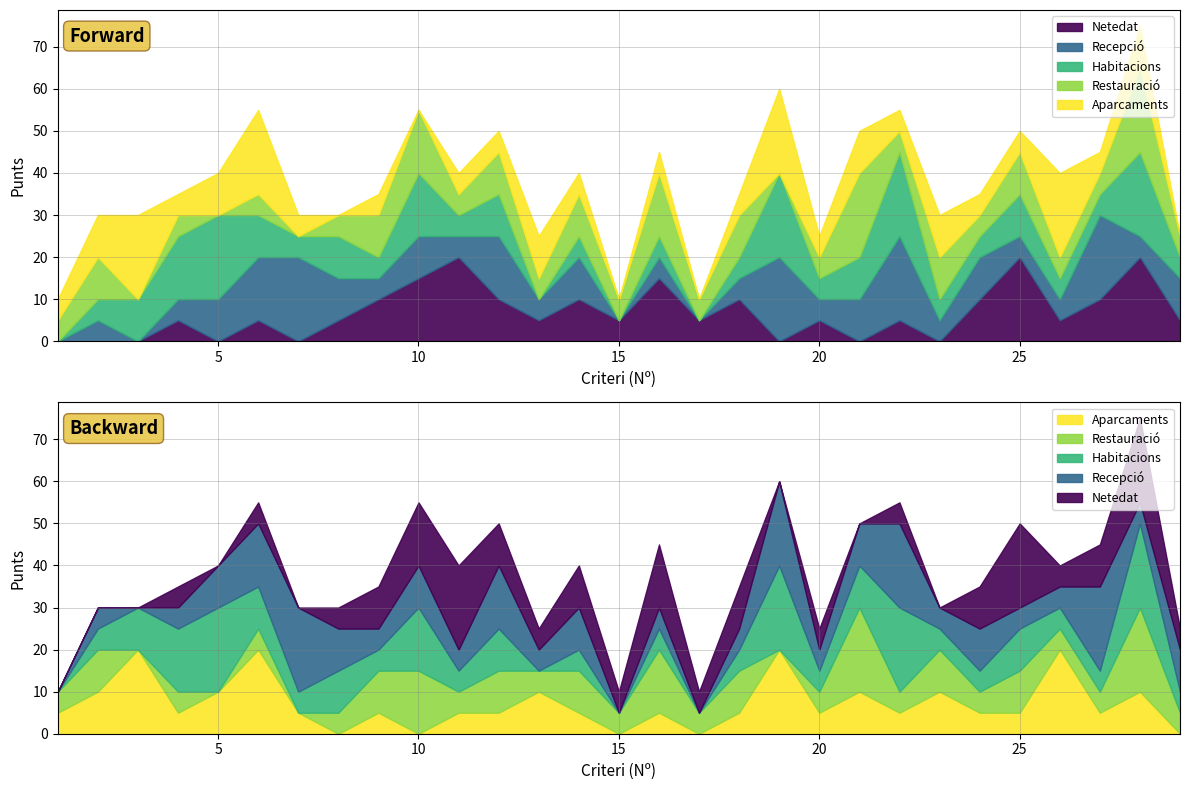

How many series are shown in this chart?

5